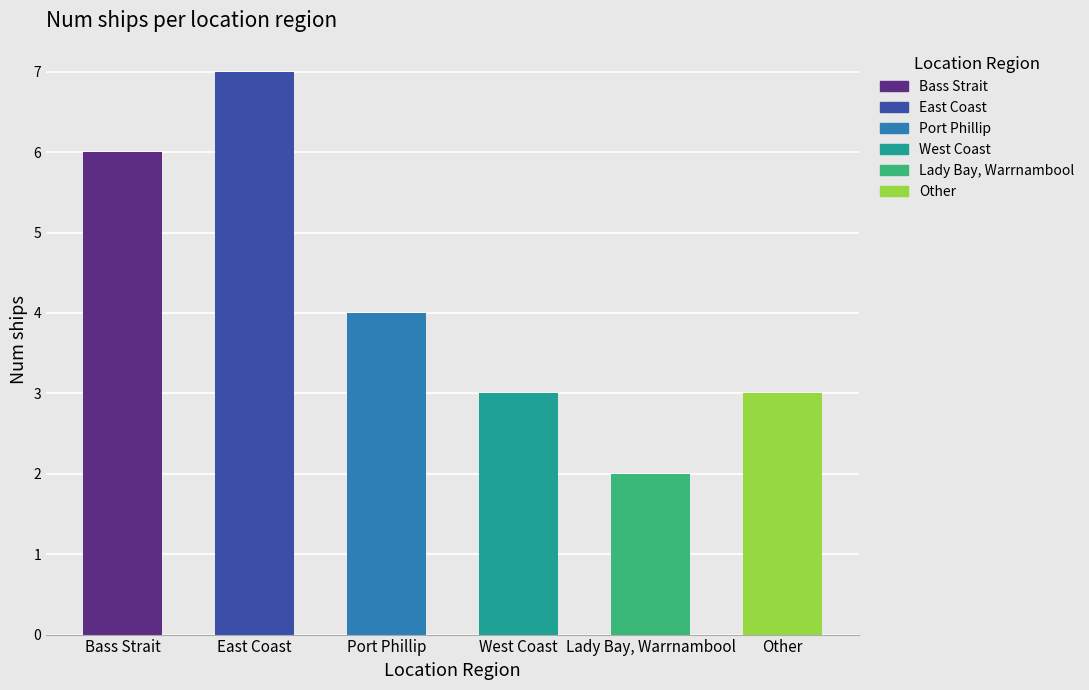

What is the maximum value shown in the chart?

7